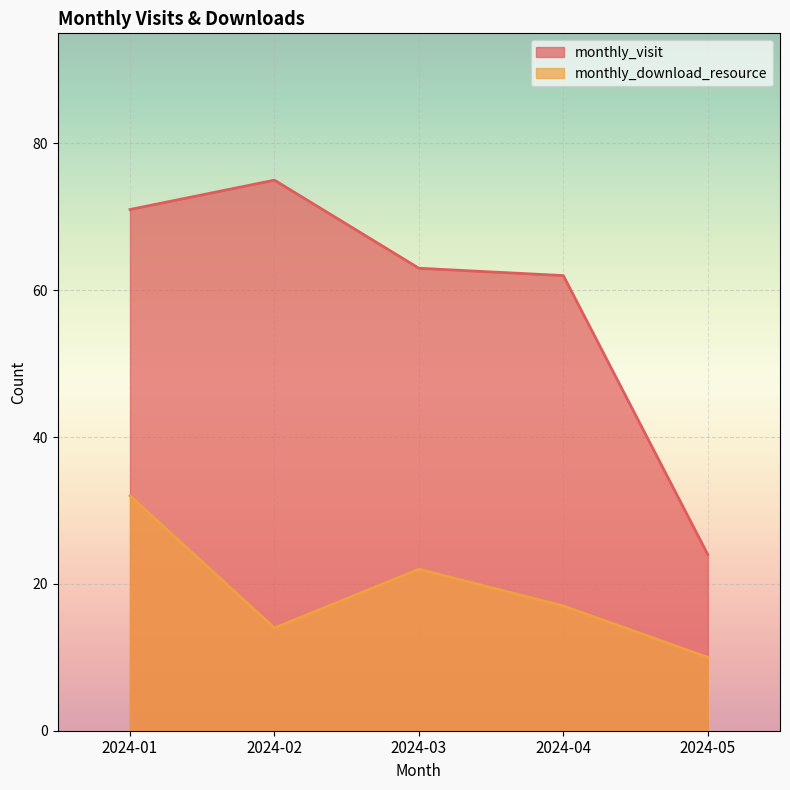

What is the highest value of the monthly_download_resource series?

32